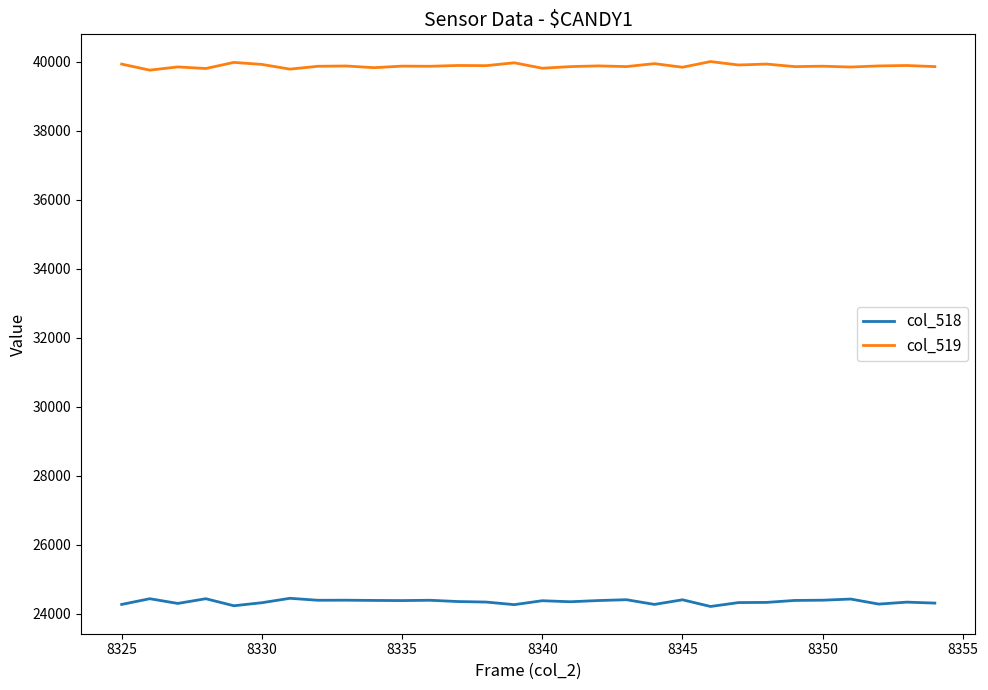

Which series has the largest total across all categories?

col_519